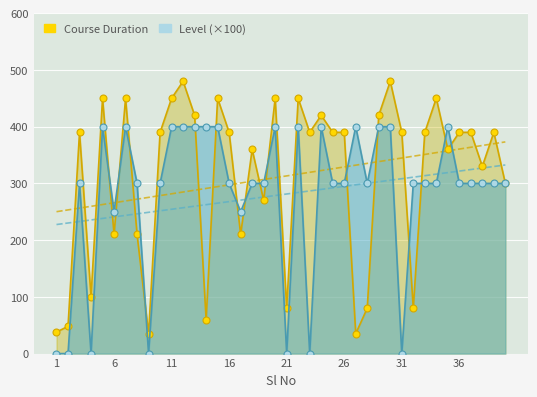

Is it true that Course Duration equals 626 at 17?

False